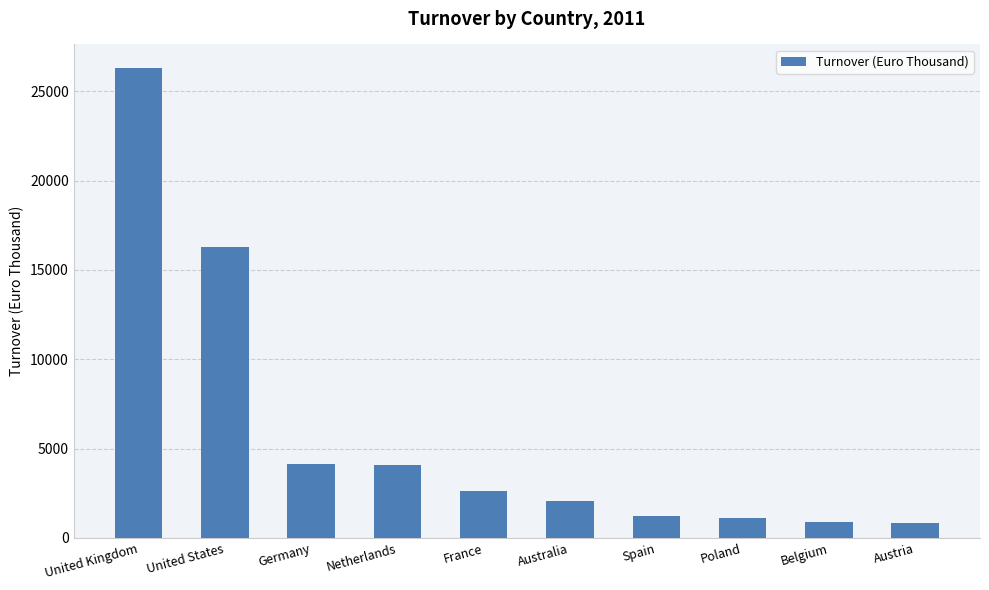

What is the sum of the values at Belgium and Spain?

2119